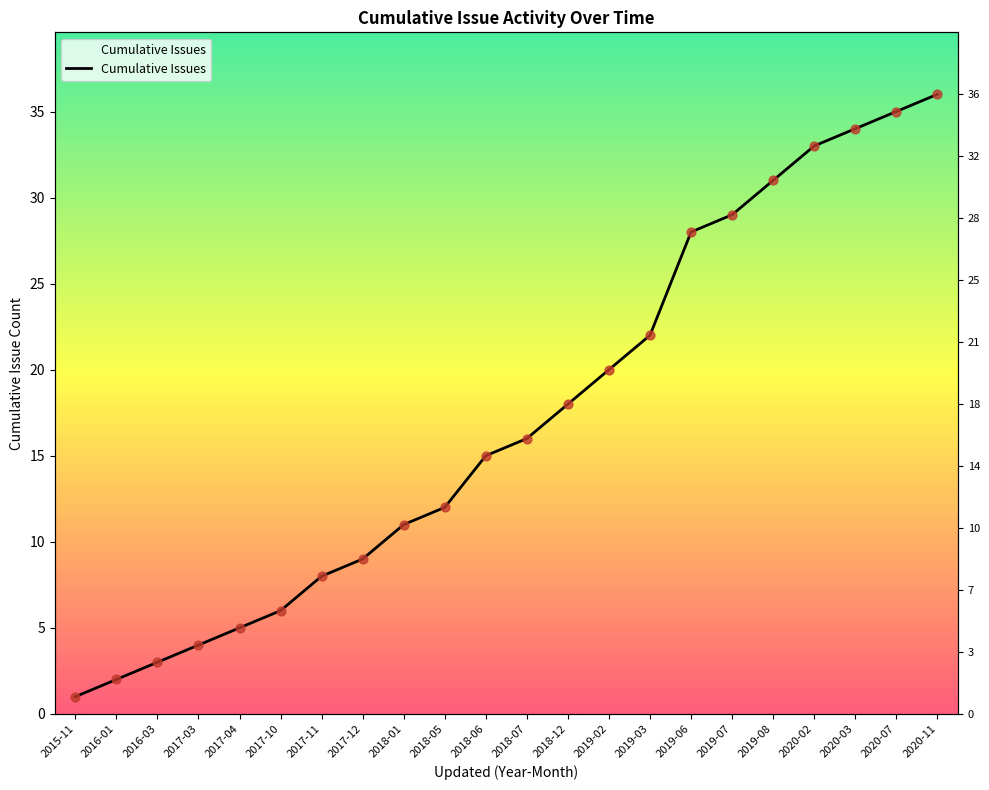

What is the ratio of the value at 2020-03 to the value at 2019-08?

1.1